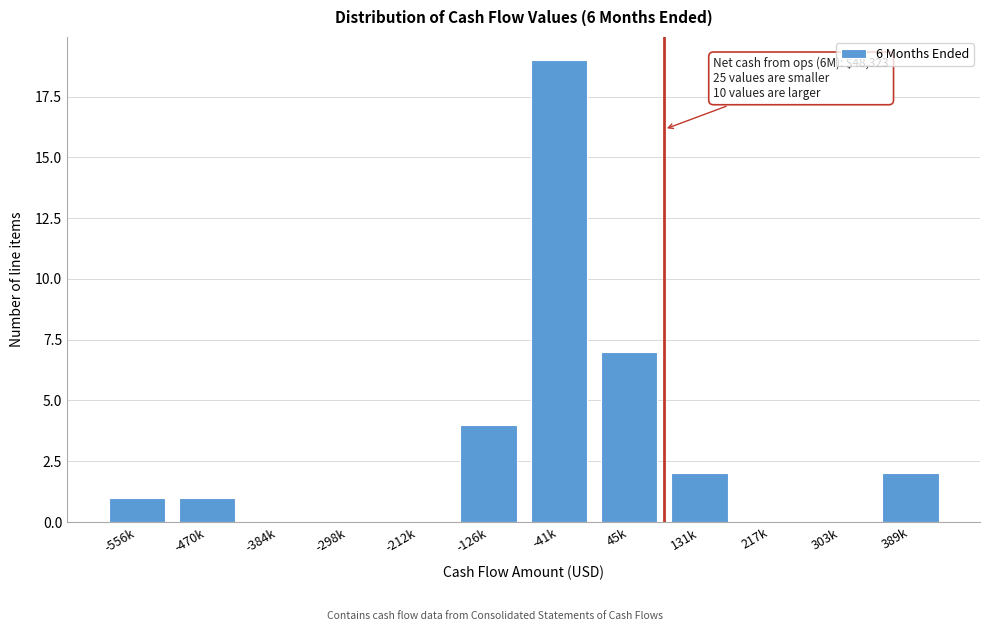

Reading right to left, what are all the values shown in this chart?

389k=2	303k=0	217k=0	131k=2	45k=7	-41k=19	-126k=4	-212k=0	-298k=0	-384k=0	-470k=1	-556k=1